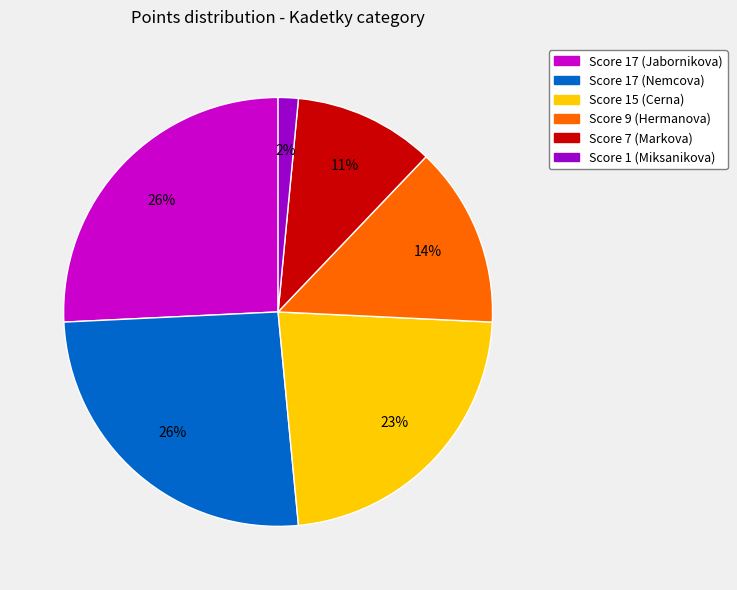

Is there a majority slice in this chart?

No